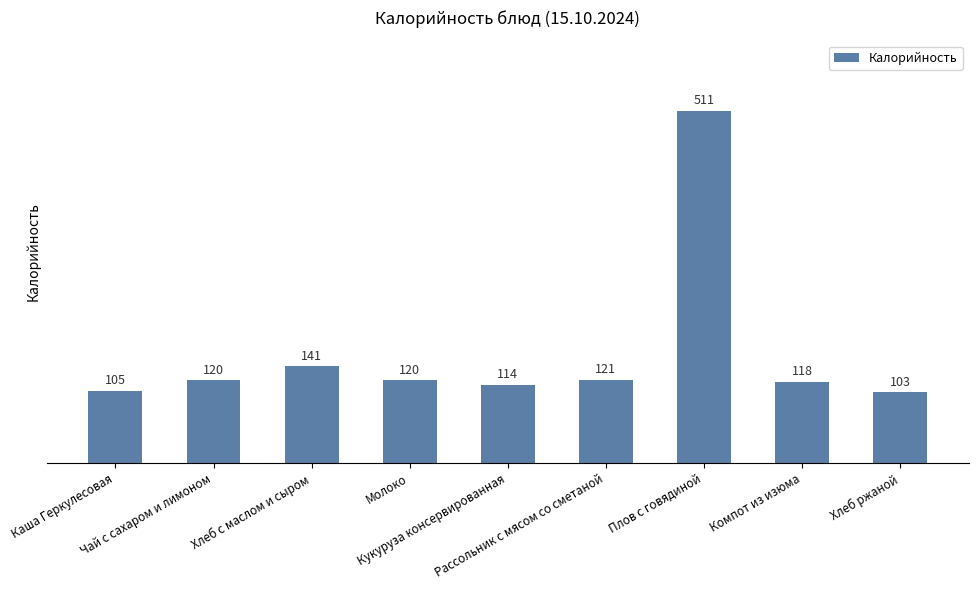

The value at Кукуруза консервированная is 47. True or false?

False